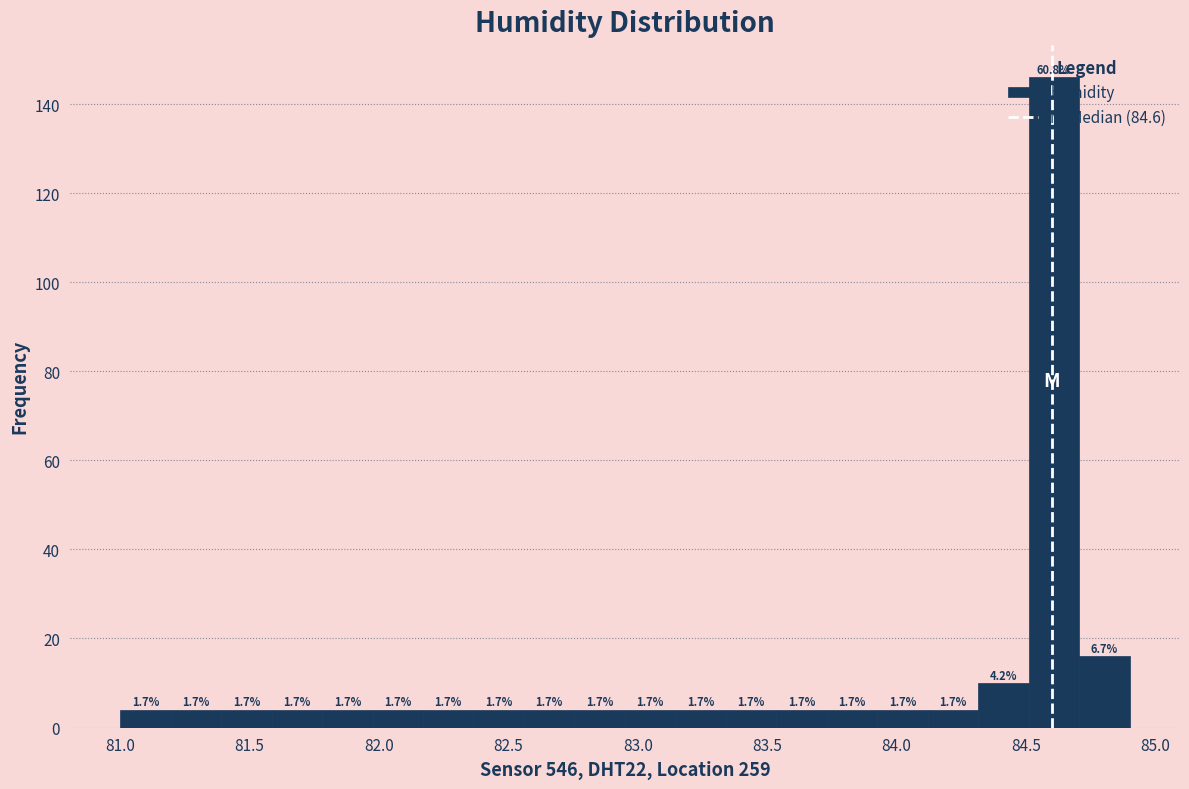

Read against the x-axis, roughly where is the centre of the tallest bar?

84.60